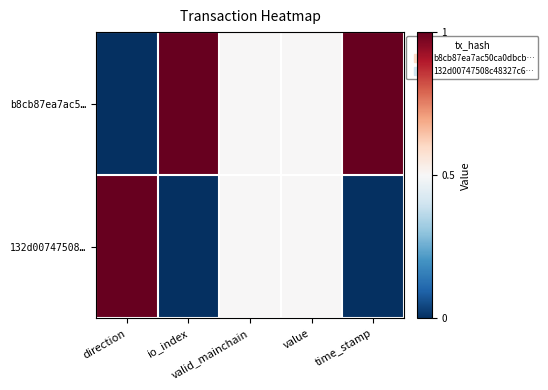

What is the total value across all series at valid_mainchain?

1.0